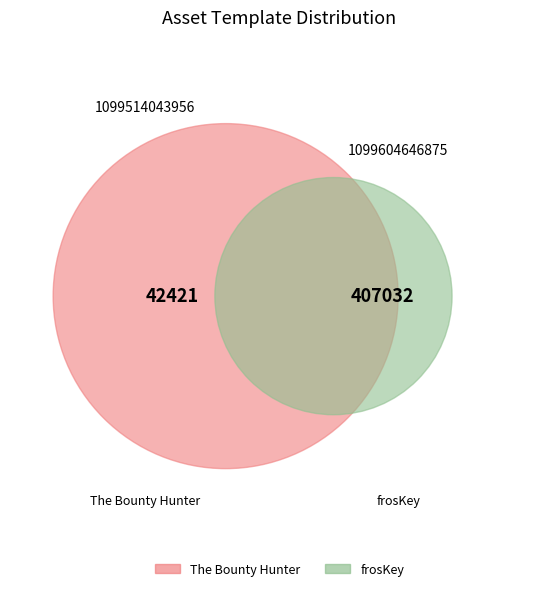

Count the number of slices in the pie.

2